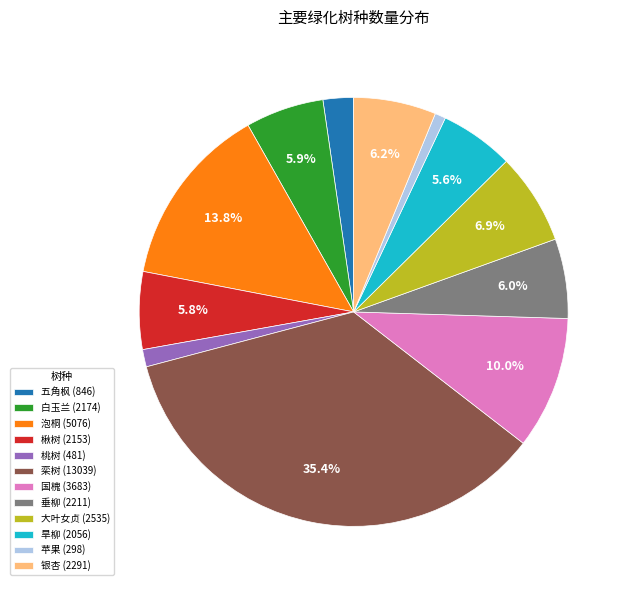

Count the number of slices in the pie.

12